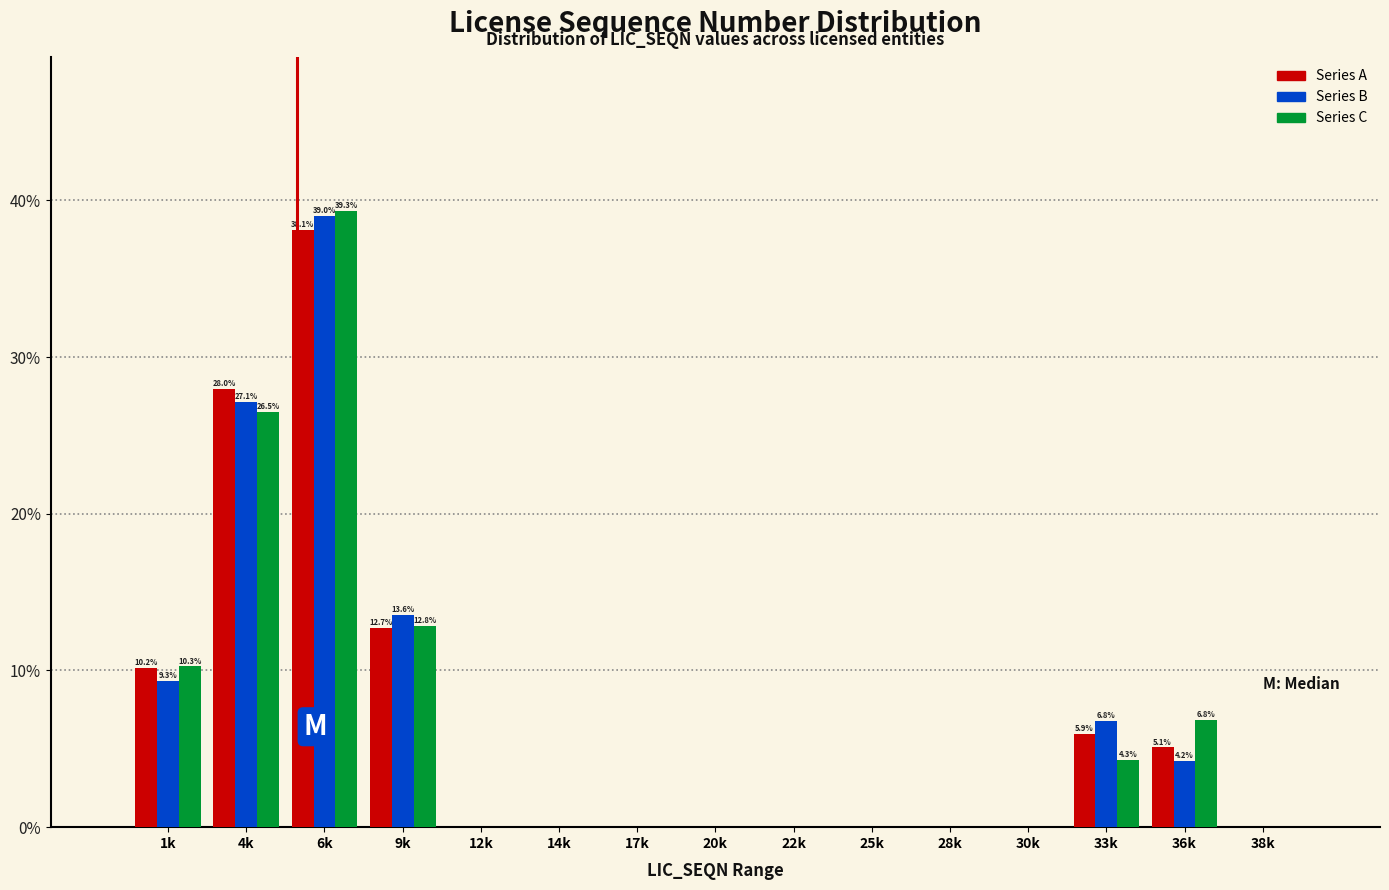

At which category is the sum across all series the highest?

6k